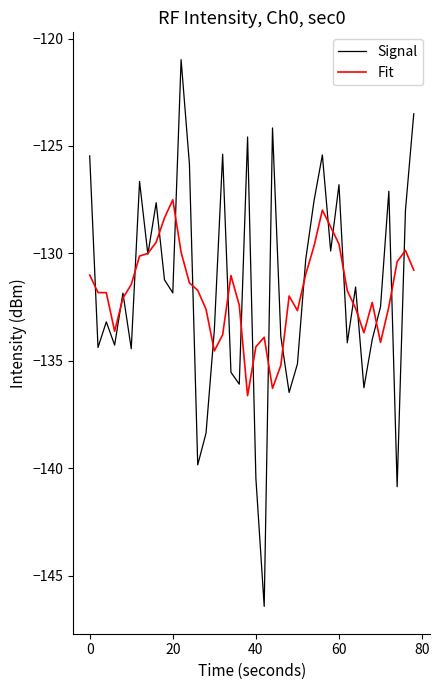

What is the minimum value for Signal?

-146.4